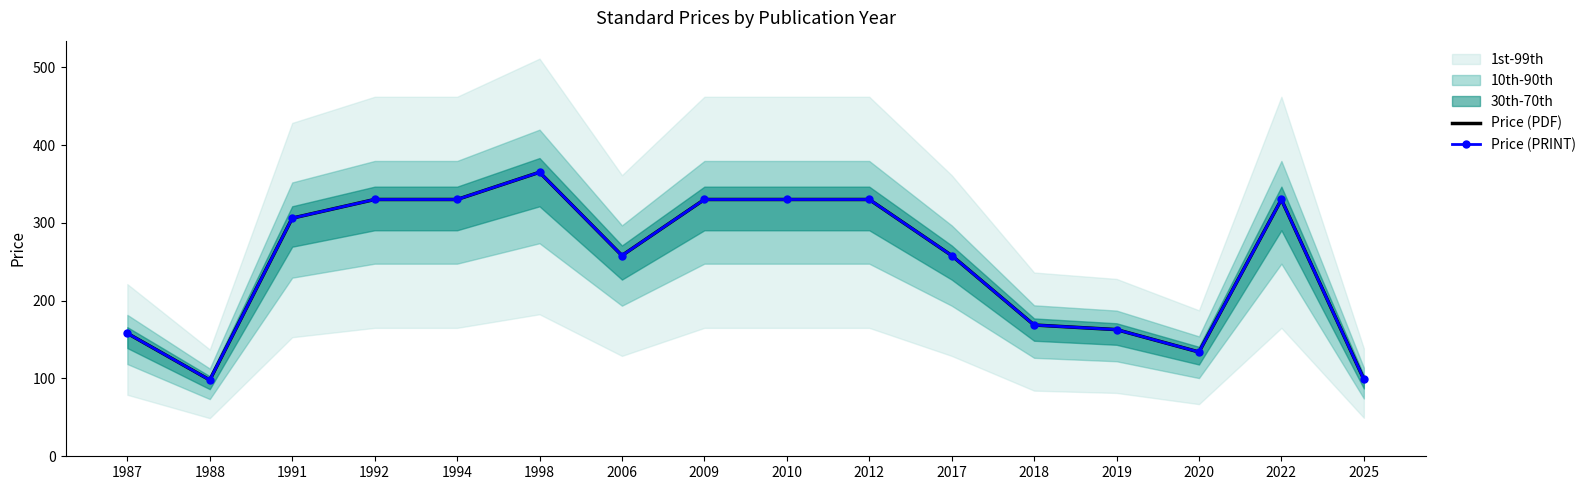

What is the value of the Price (PRINT) point at the 12th from the left?

168.7